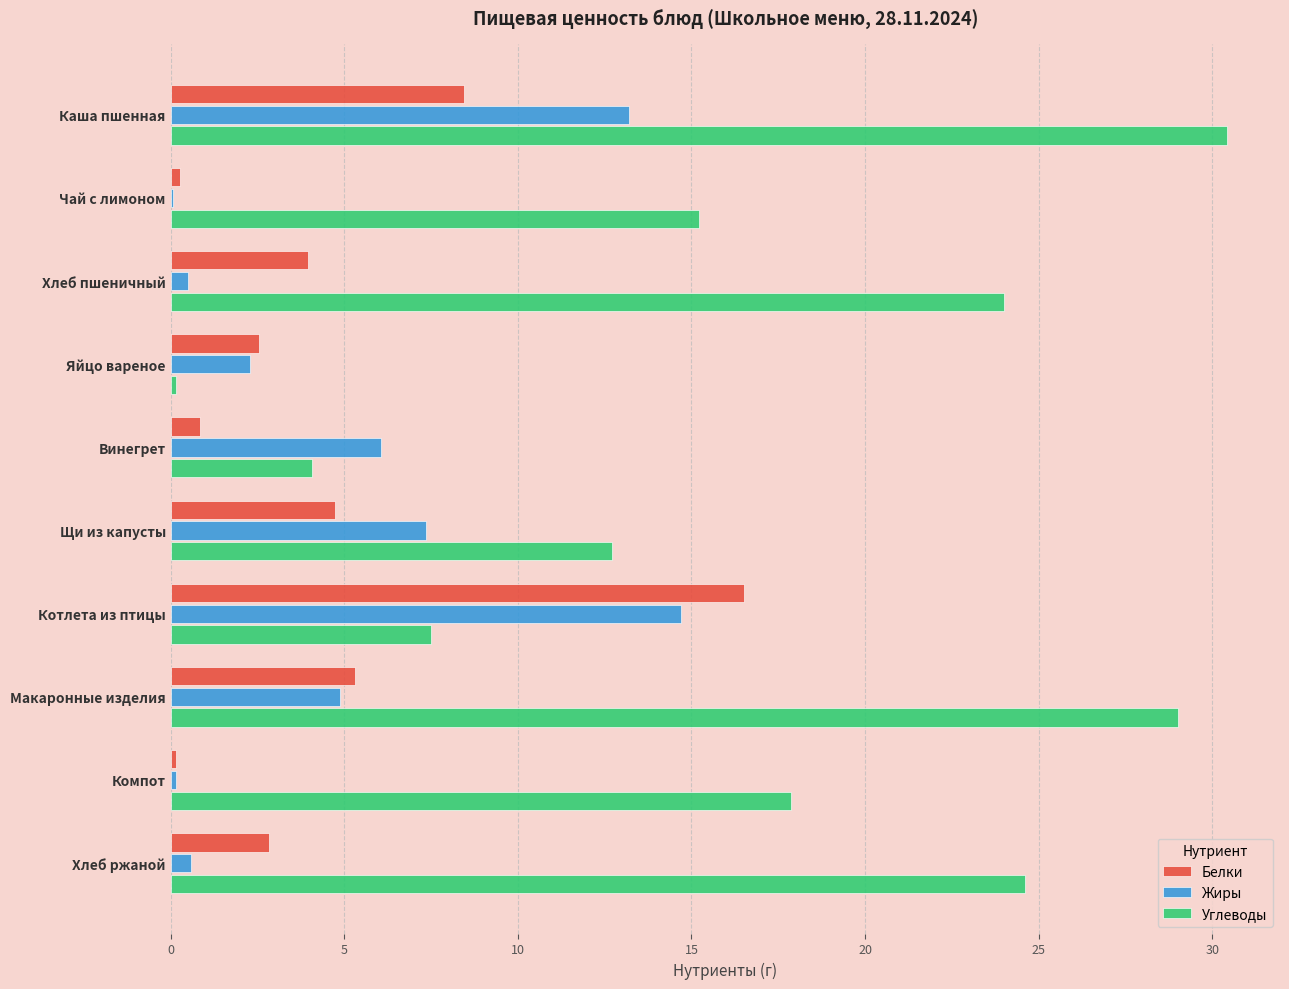

True or false: Углеводы has a value of 29.0 at Макаронные изделия.

True